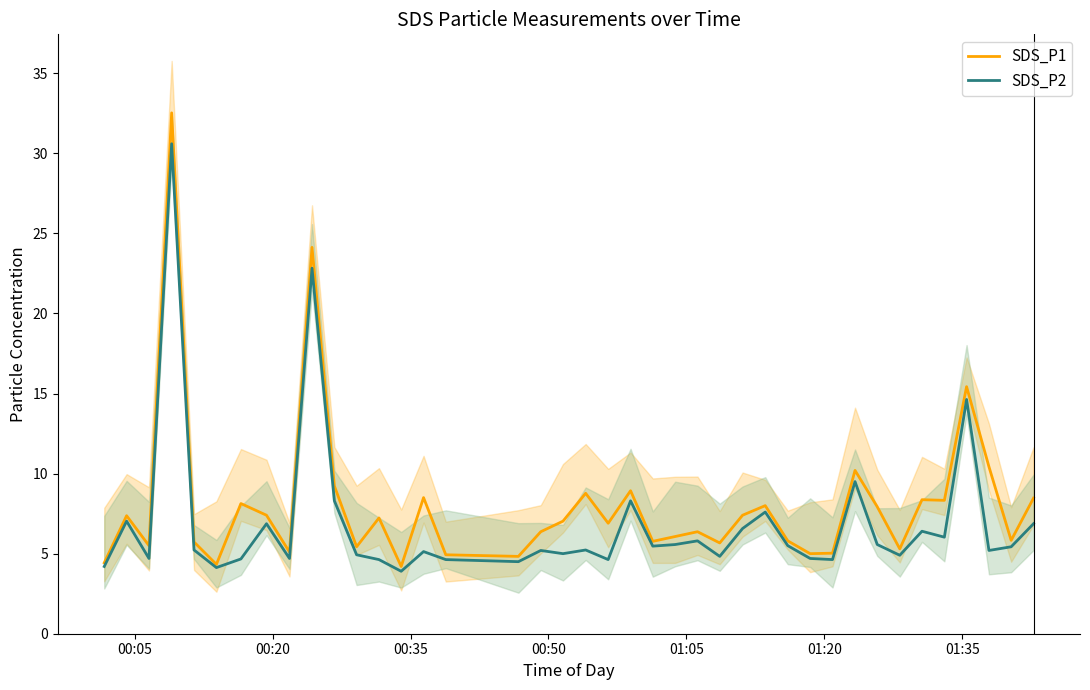

What is the highest value of the SDS_P2 series?

30.6